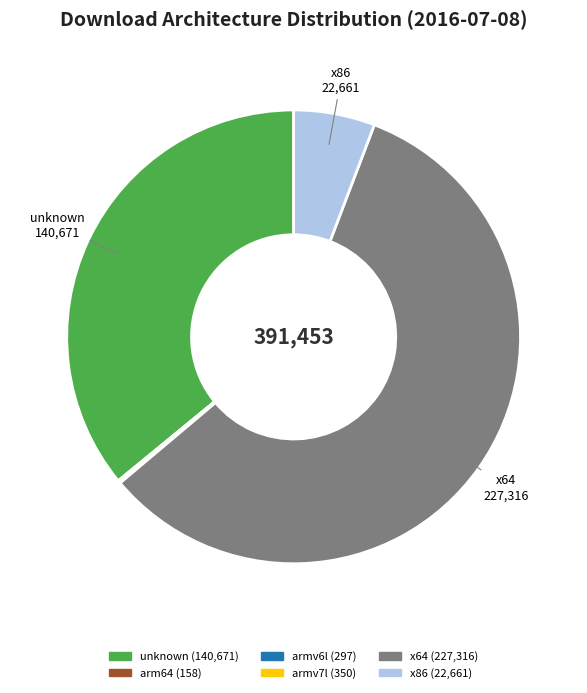

Between x86 and unknown, which is larger?

unknown